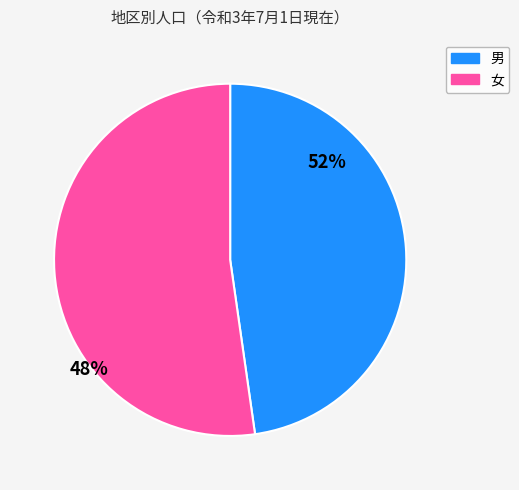

Is there a majority slice in this chart?

Yes